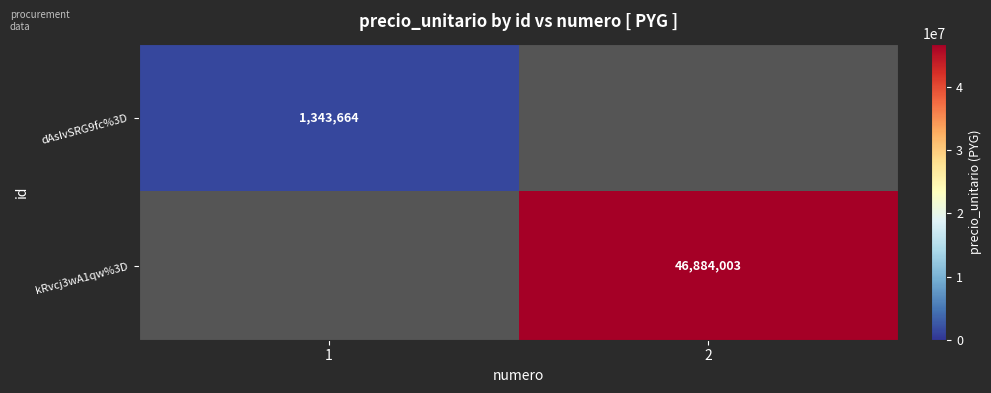

Is the value of dAsIvSRG9fc%3D at 1 greater than the value of kRvcj3wA1qw%3D at 2?

No